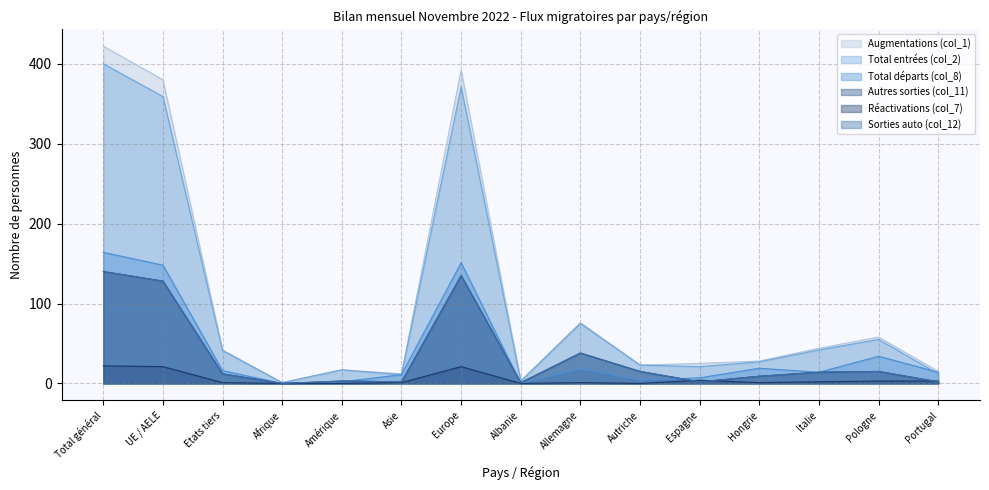

Rank the categories by Total départs (col_8) value from lowest to highest.

Afrique, Albanie, Amérique, Autriche, Espagne, Asie, Italie, Portugal, Etats tiers, Allemagne, Hongrie, Pologne, UE / AELE, Europe, Total général